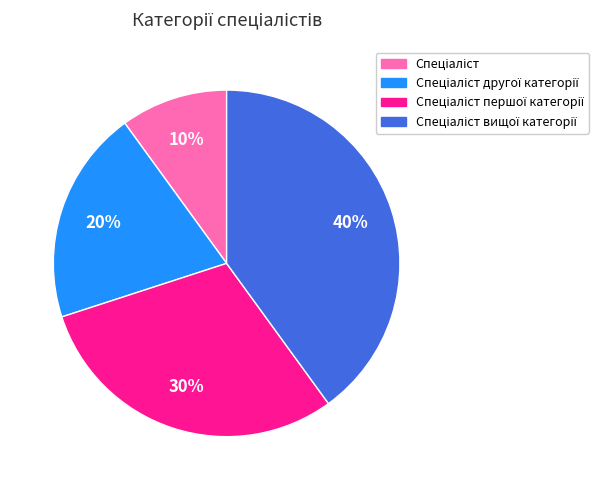

To the nearest percent, what is the difference between the largest and smallest slice percentages?

30%